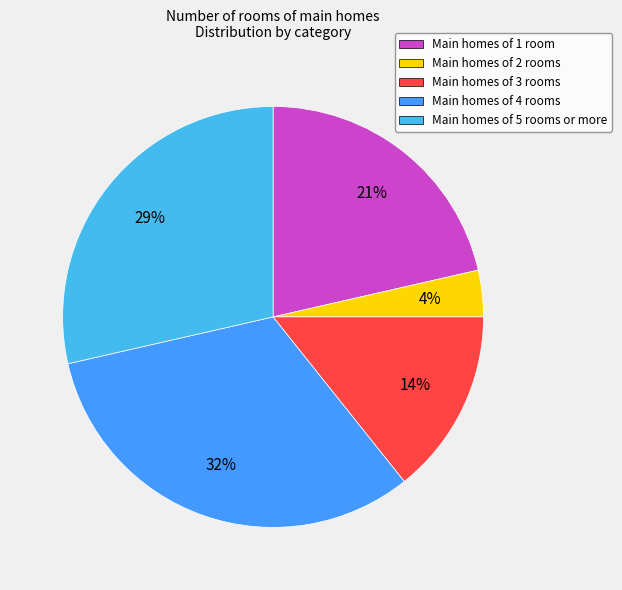

How many segments does this pie chart have?

5